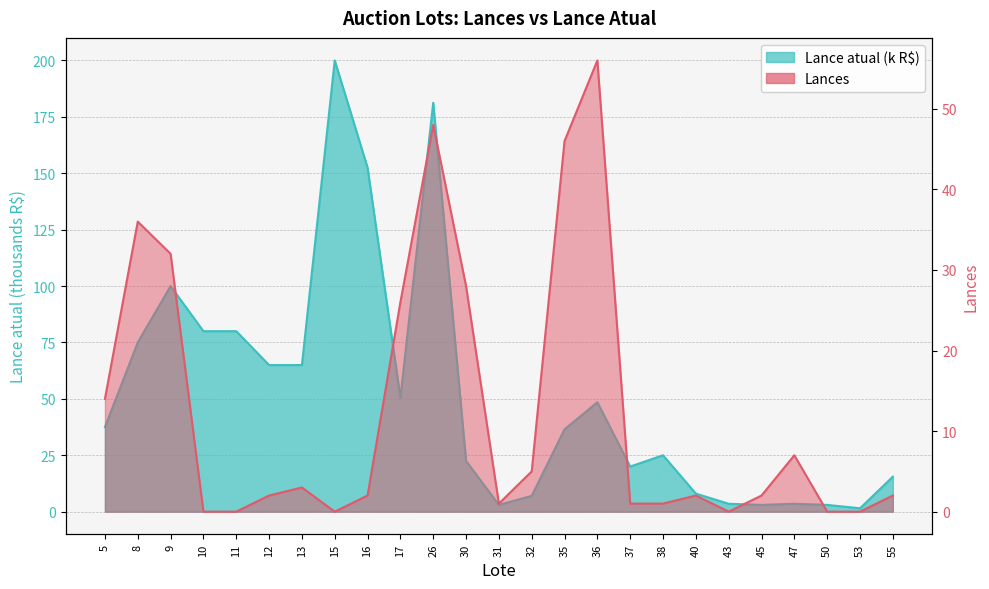

Which series has the largest total across all categories?

Lance atual (k)